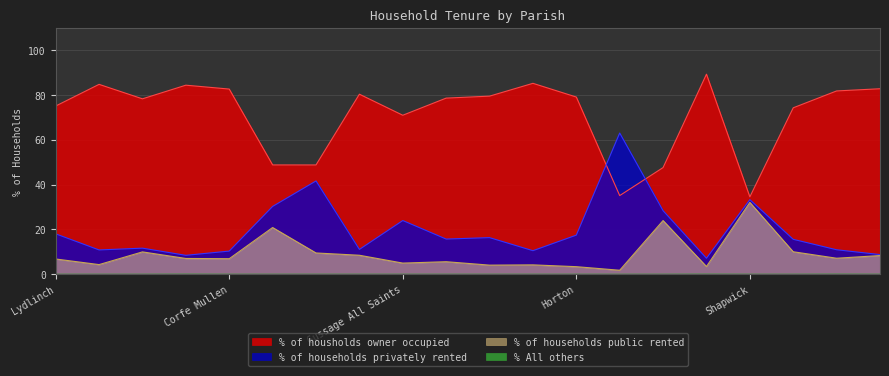

True or false: % of households public rented and % of households privately rented cross at least once.

False